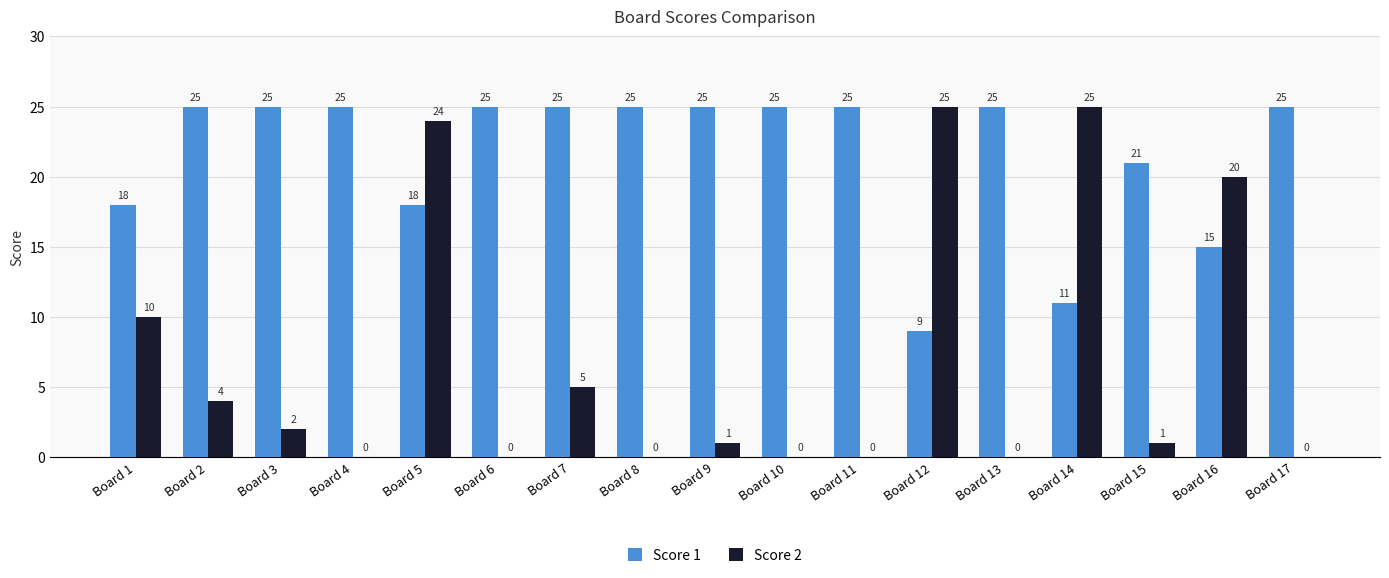

Are the bars horizontal?

No